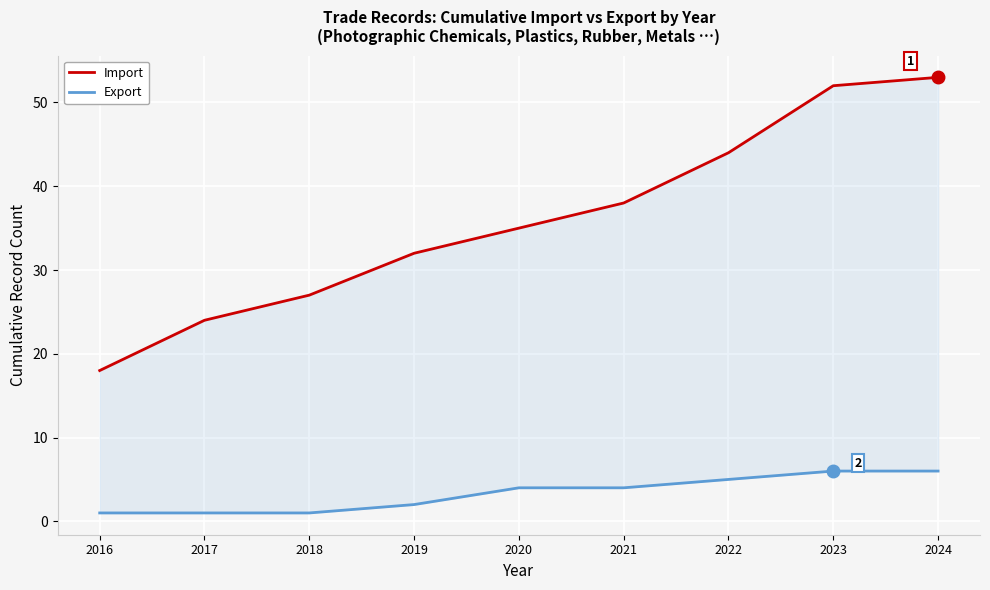

List the series in order of their overall mean, lowest first.

Export, Import